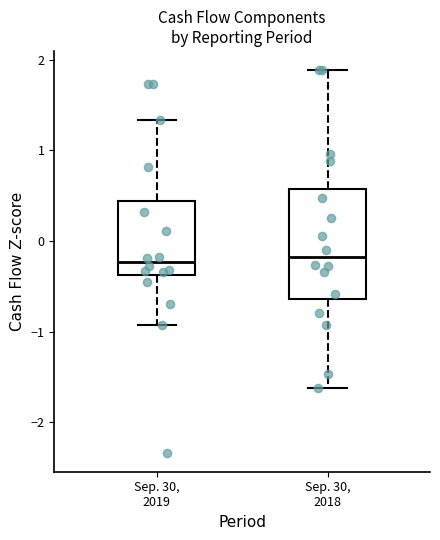

Where does the lower whisker of the box for Sep. 30, 2018 end on the y-axis? The values are not printed on the chart, so give them approximately, as read against the axis.

-1.6